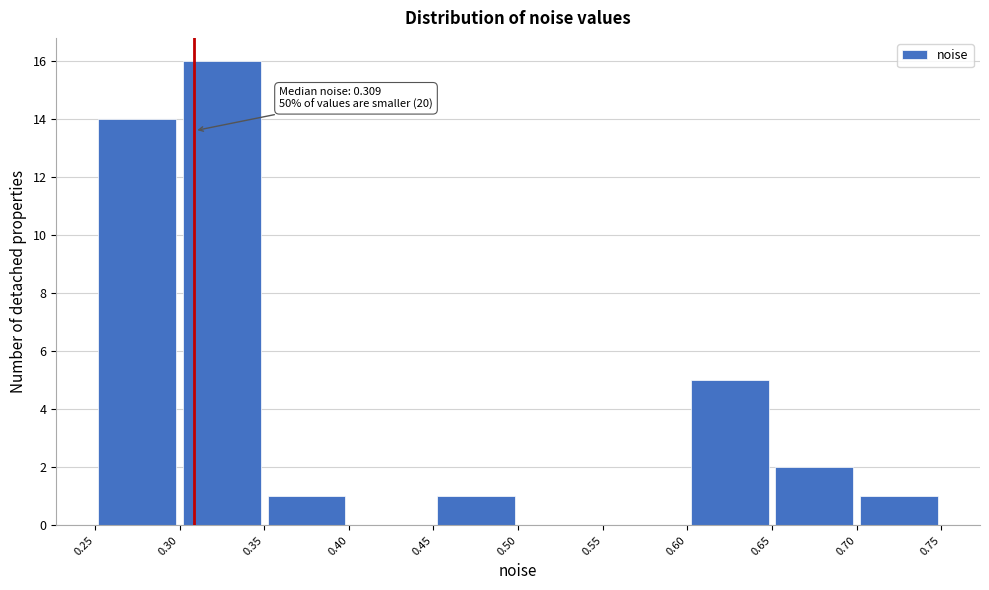

Over which range of the x-axis is the bar tallest?

0.30 to 0.35